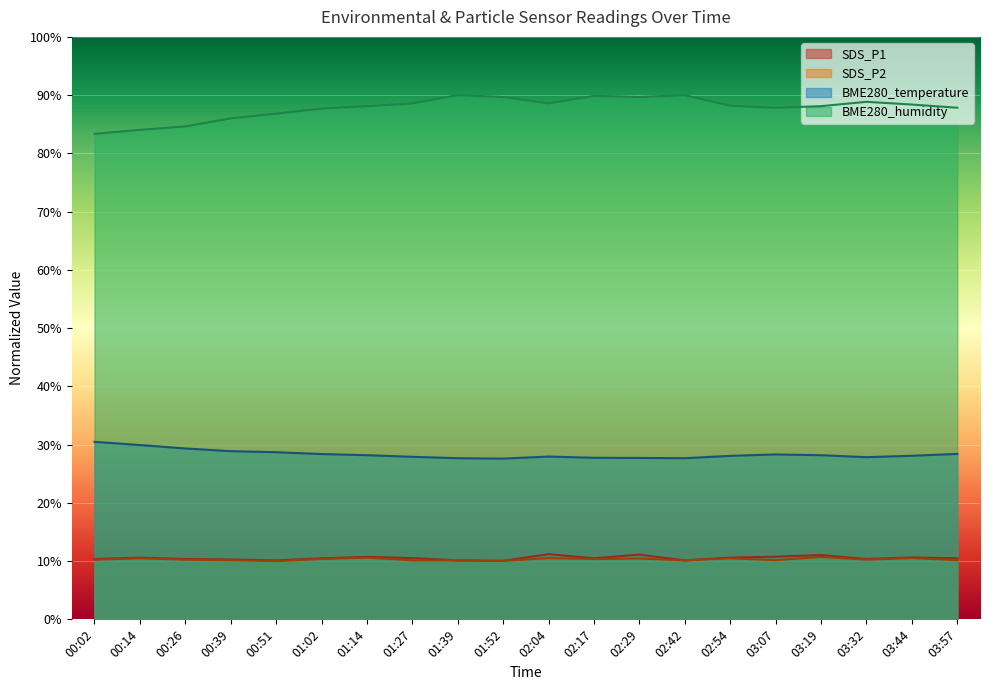

True or false: SDS_P2 and SDS_P1 cross at least once.

False